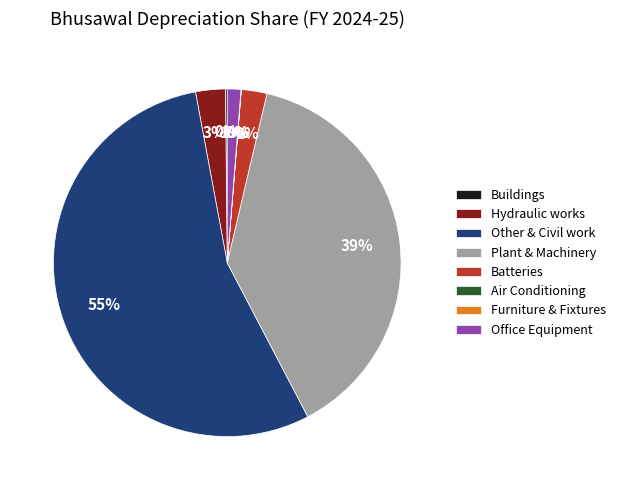

Which slice is the largest?

Other & Civil work